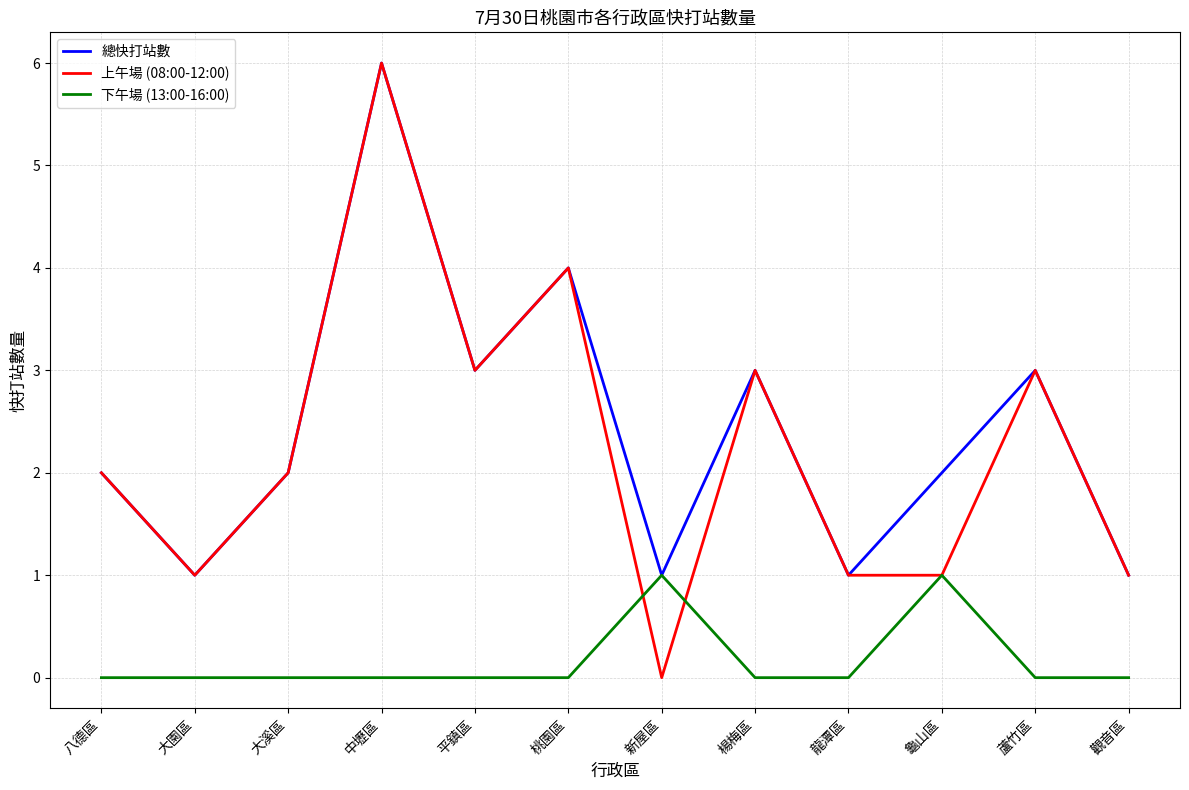

Does the chart have visible grid lines?

Yes